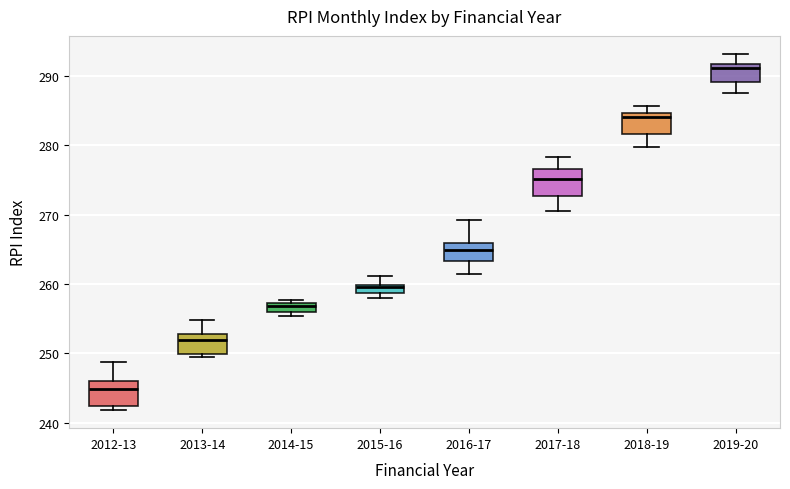

Which box's median line is the highest?

2019-20